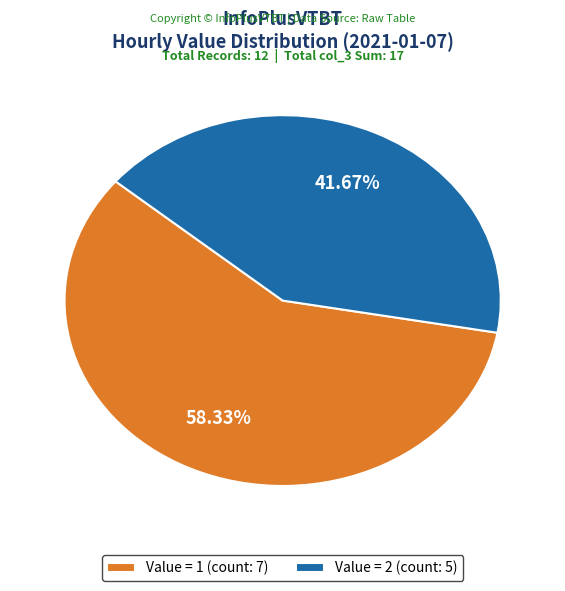

Which slice is the largest?

Value = 1 (count: 7)